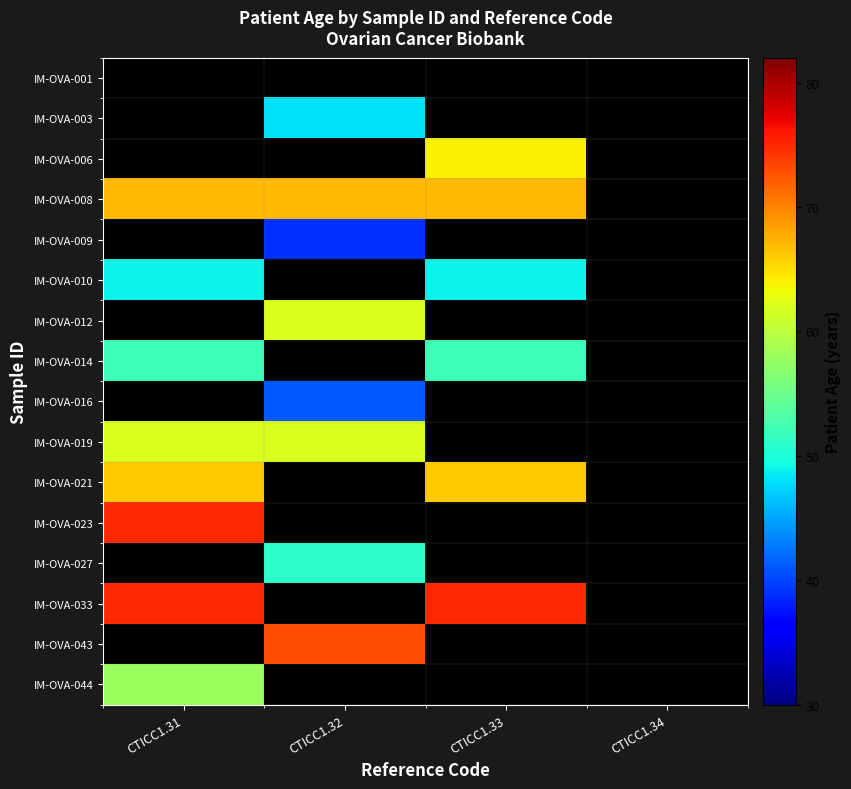

At how many categories does at least one series exceed 1?

3